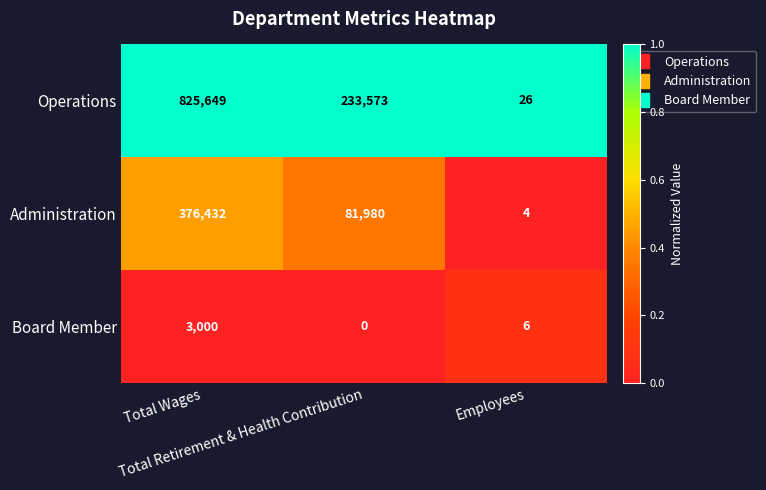

Which series has the widest spread of values?

Operations